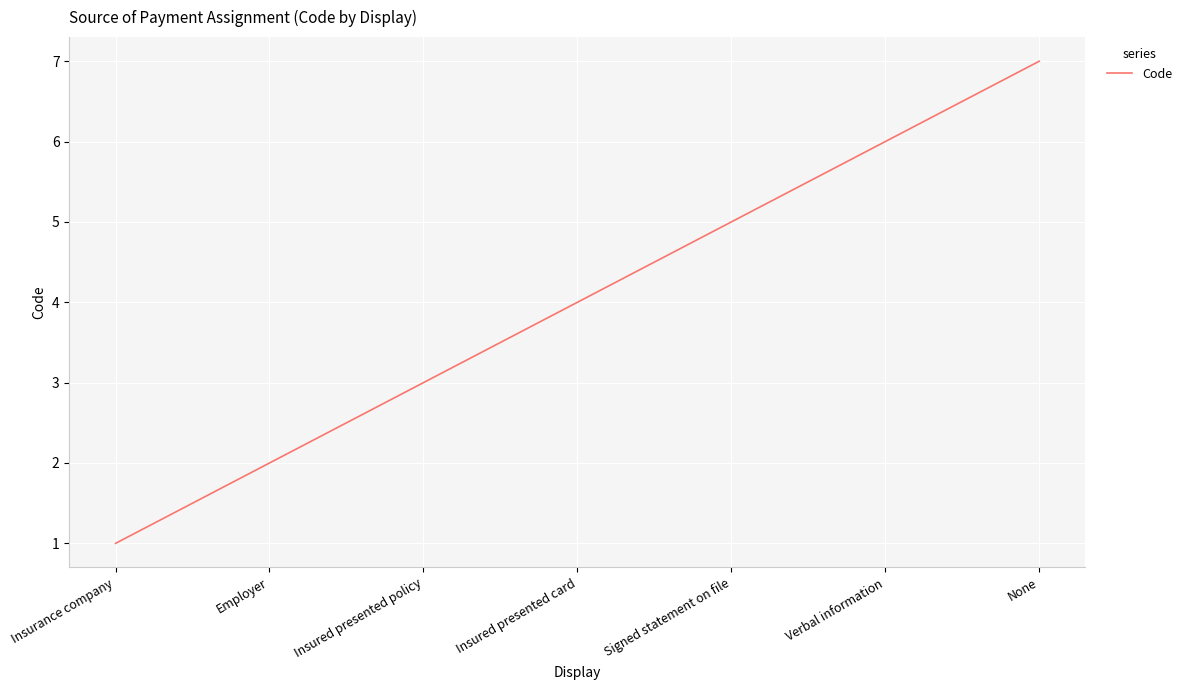

How many values are below 4?

3